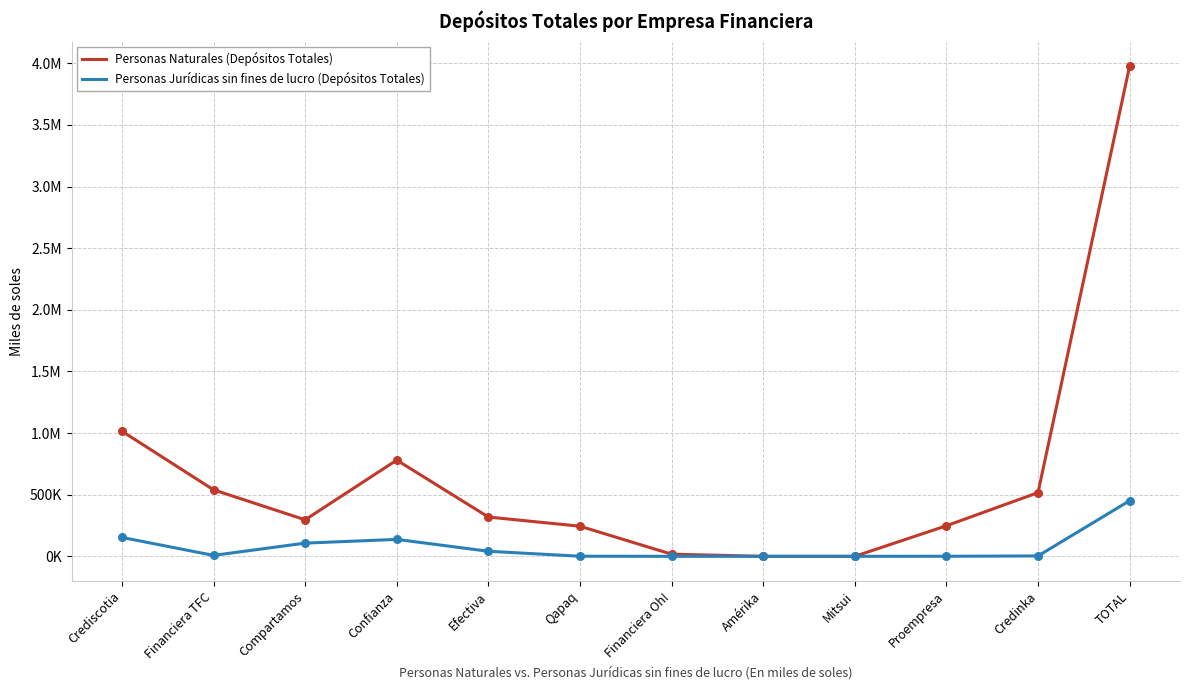

What is the total value across all series at Crediscotia?

1168751.0